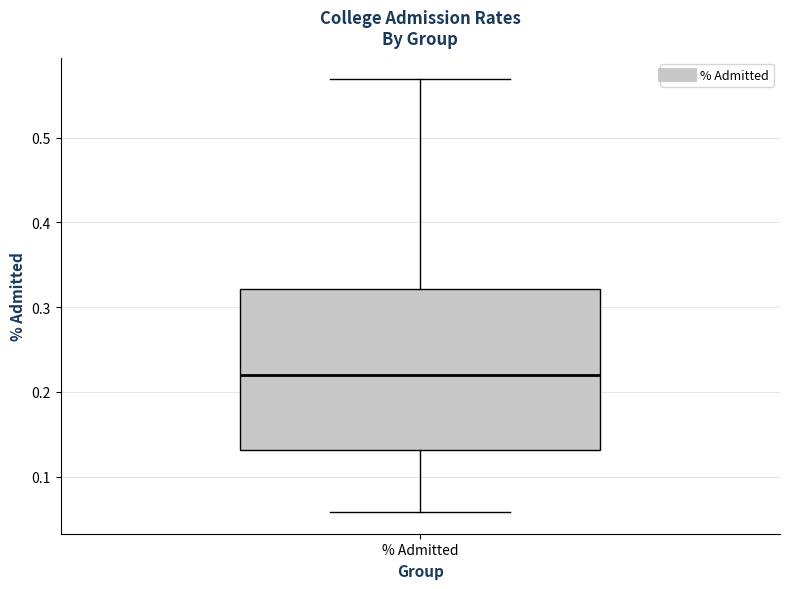

Transcribe this box plot: give where the median line is, the range the box spans, and where the two whiskers end, as read against the y-axis. The values are not printed on the chart, so give them approximately, as read against the axis.

median 0.22, box 0.13 to 0.32, whiskers 0.06 to 0.57